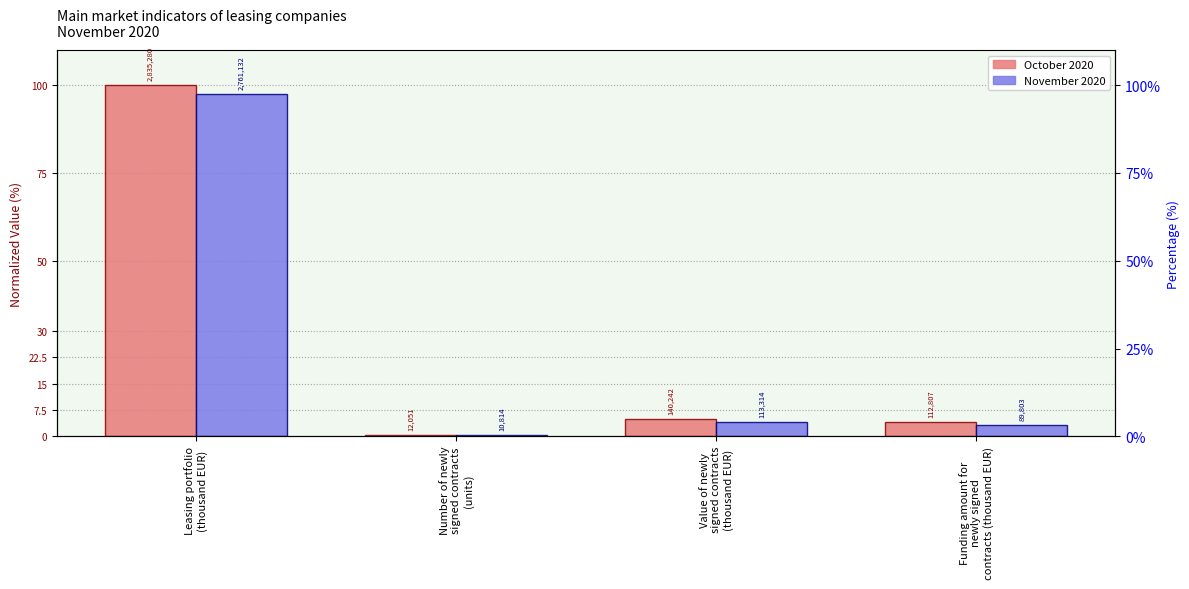

What is the sum of the November 2020 values at Funding amount for
newly signed
contracts (thousand EUR) and Value of newly
signed contracts
(thousand EUR)?

7.2